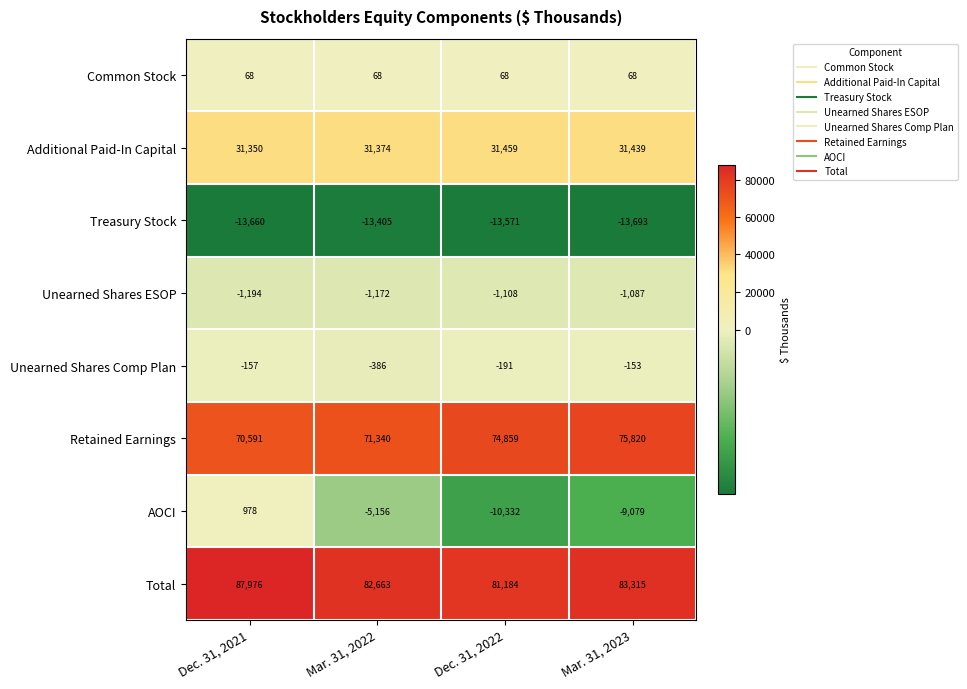

What is the difference between the highest and lowest values at Mar. 31, 2022?

96068